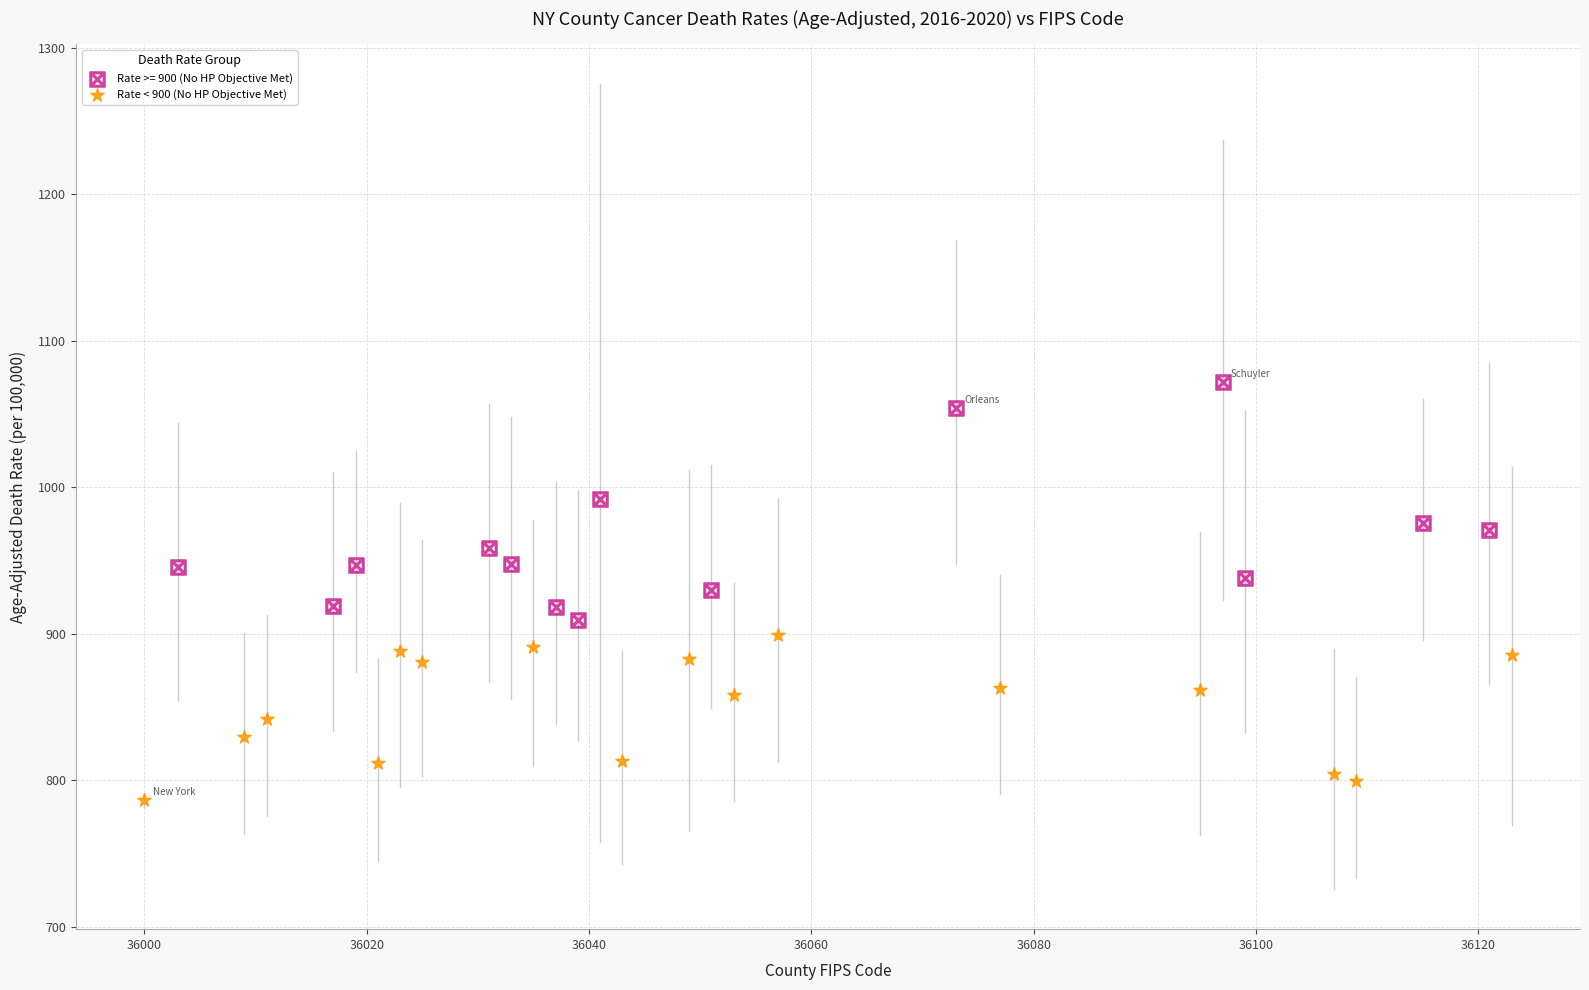

Which series has the largest Y range (max minus min)?

Rate >= 900 (No HP Objective Met)